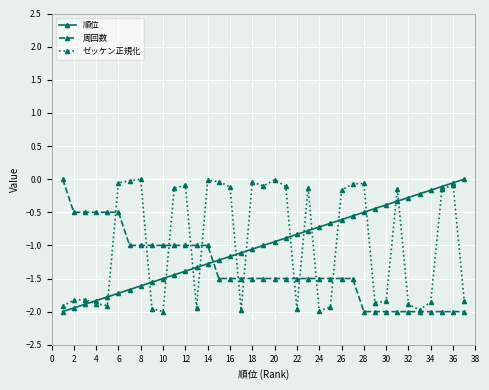

Does the chart have visible grid lines?

Yes